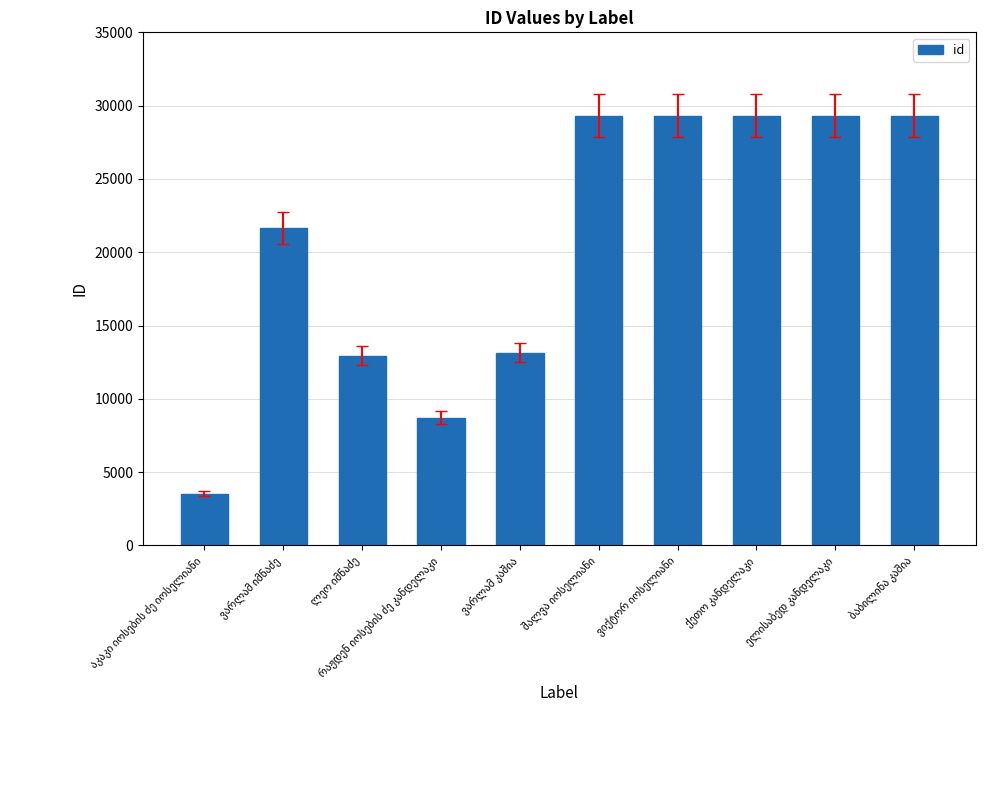

What is the minimum value shown in the chart?

3522